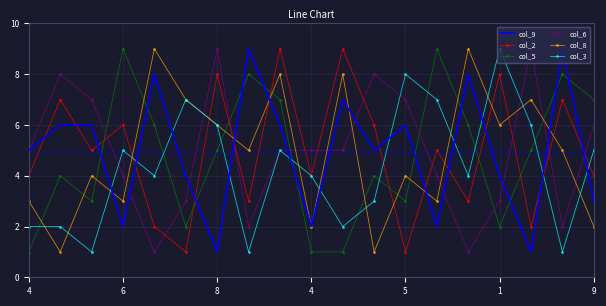

At how many categories does at least one series exceed 2?

19